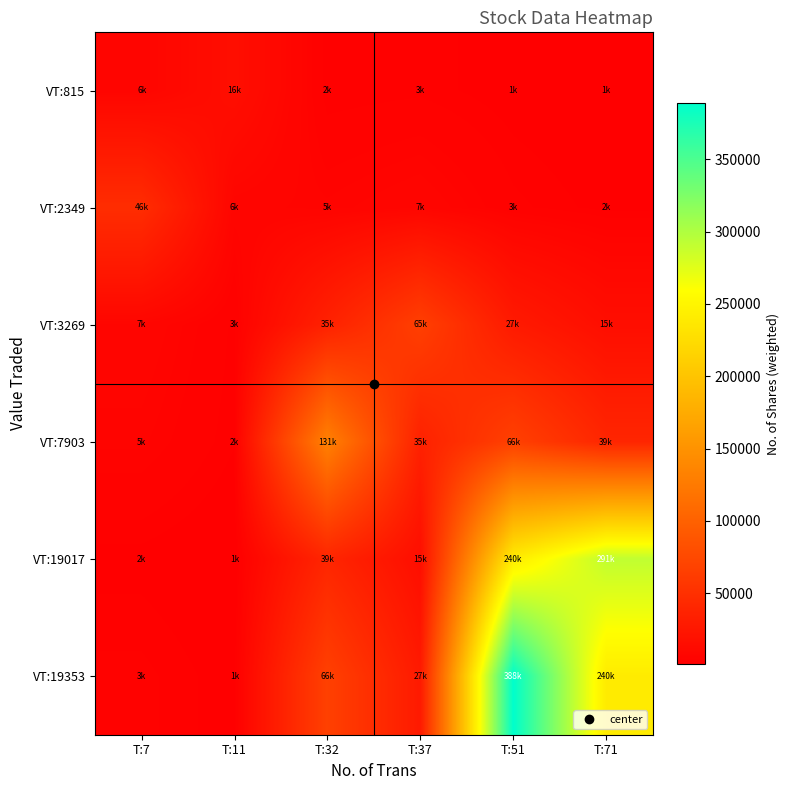

Rank the series at T:11 from highest to lowest value.

VT:815, VT:2349, VT:3269, VT:7903, VT:19353, VT:19017